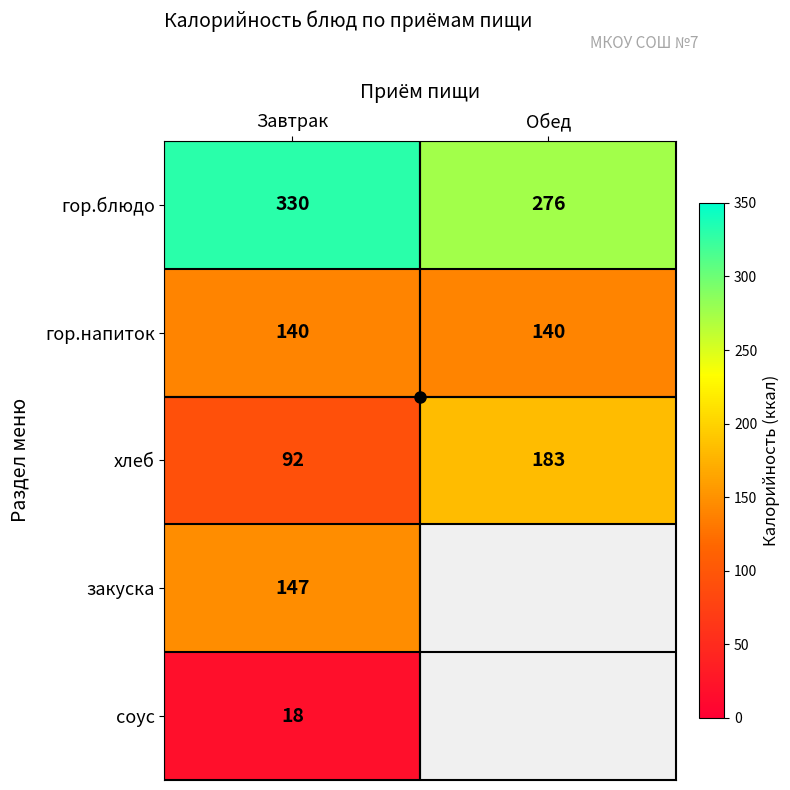

The гор.напиток series shows 140.0 at Обед. True or false?

True